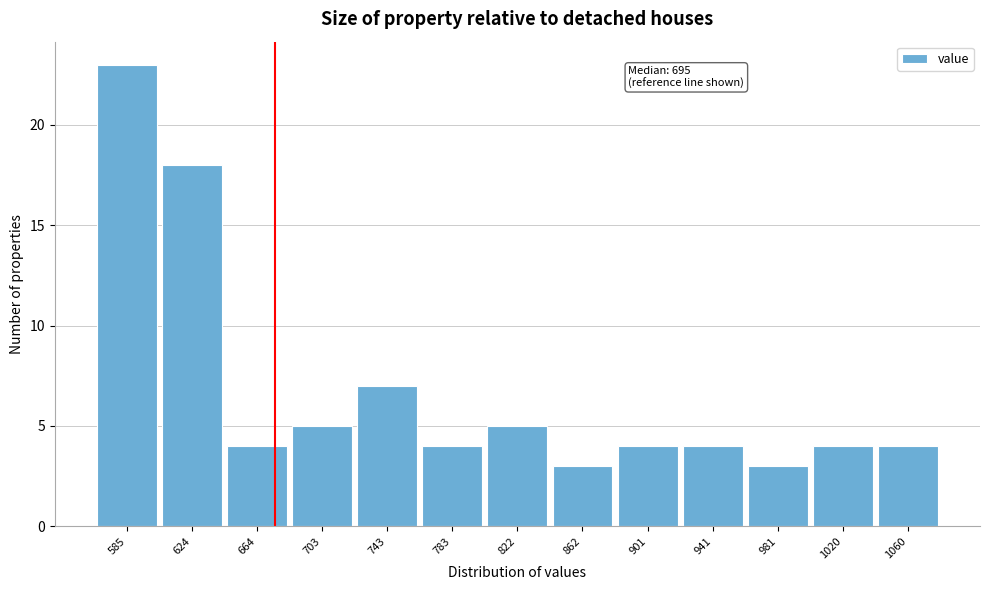

Reading left to right, transcribe all the data shown in this chart.

23	18	4	5	7	4	5	3	4	4	3	4	4